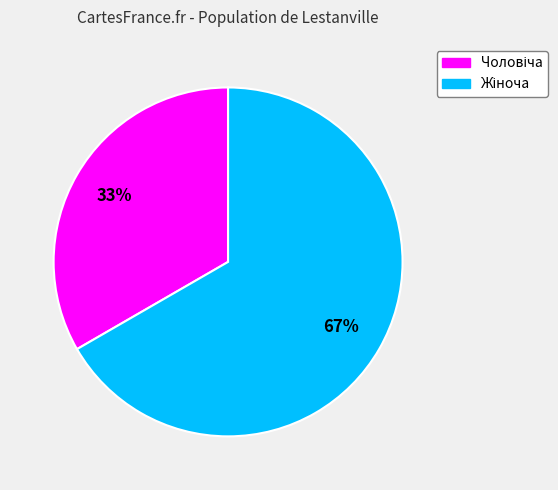

Does any single category account for the majority?

Yes